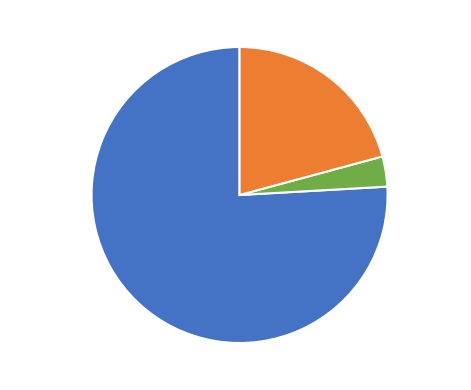

Is the sum of Robert C. Trane and Write-In greater than half?

Yes